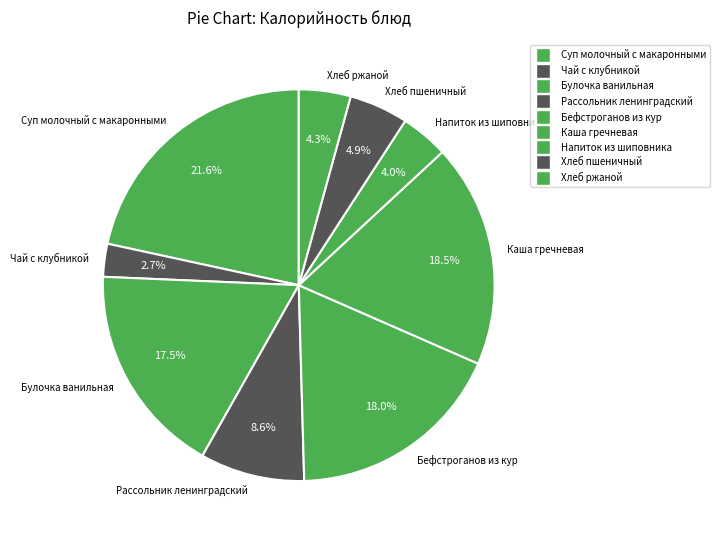

What portion of the pie excludes Бефстроганов из кур?

82.0%